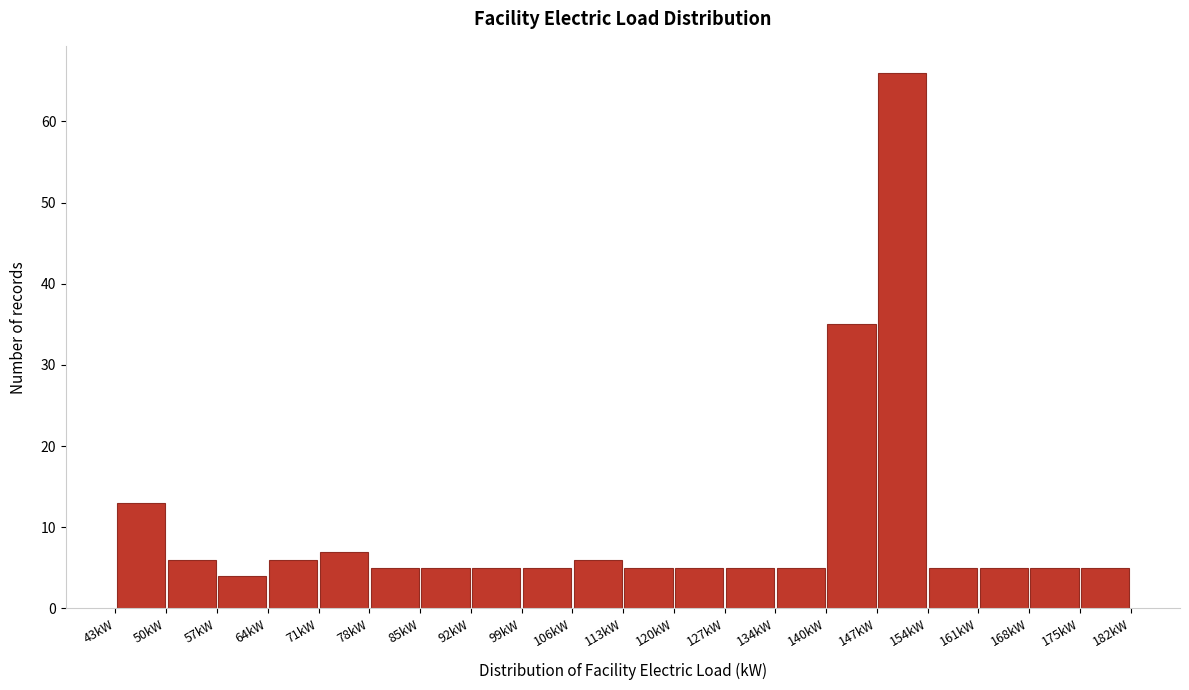

Reading left to right, transcribe this chart: for each bar, give the range it covers on the x-axis and its height. Neither the bar edges nor the heights are printed on the chart, so give them approximately, as read against the axes.

43 to 50: 13
50 to 57: 6
57 to 64: 4
64 to 71: 6
71 to 78: 7
78 to 85: 5
85 to 92: 5
92 to 99: 5
99 to 106: 5
106 to 113: 6
113 to 120: 5
120 to 127: 5
127 to 134: 5
134 to 141: 5
141 to 148: 35
148 to 155: 66
155 to 162: 5
162 to 169: 5
169 to 176: 5
176 to 183: 5